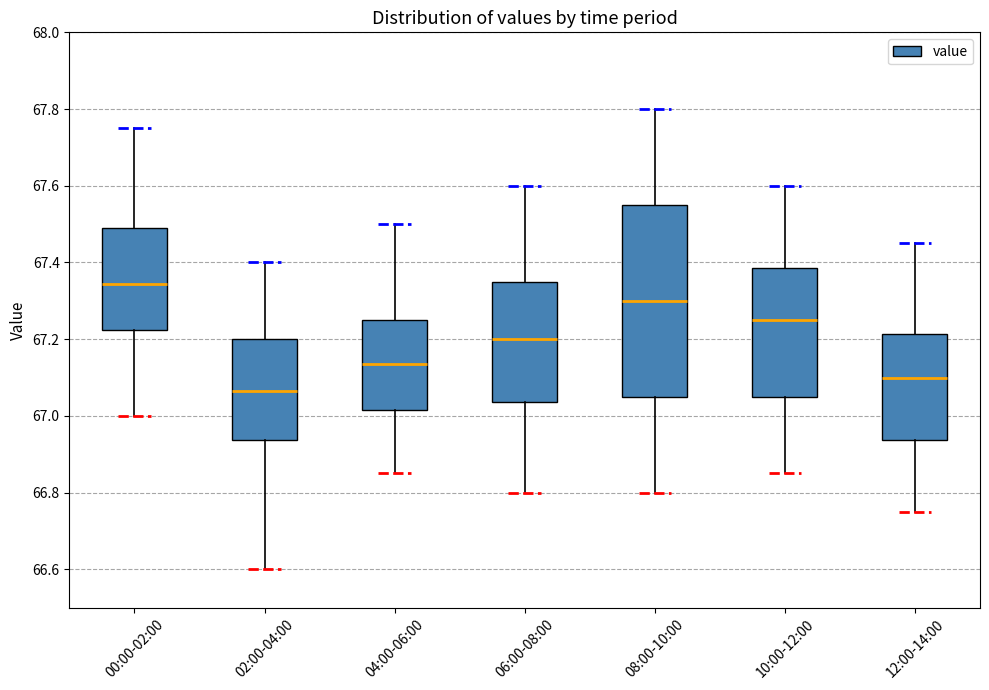

Which box is the tallest, from its lower edge to its upper edge?

08:00-10:00